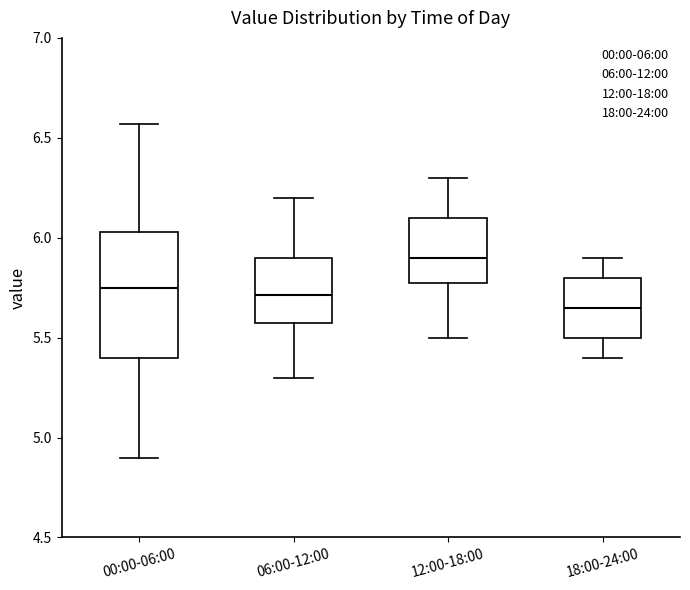

Comparing the boxes themselves (not the whiskers), which one is the tallest?

00:00-06:00